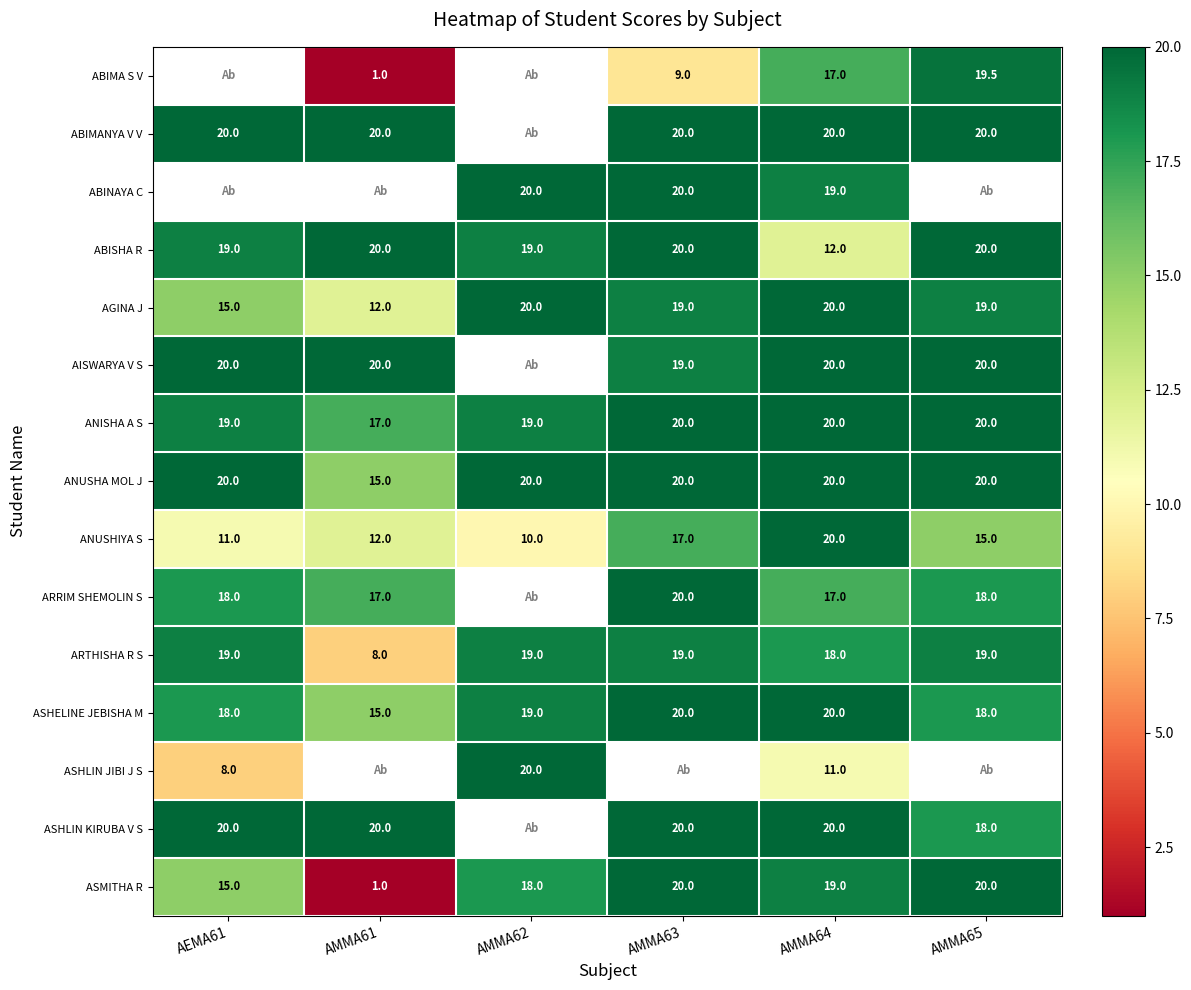

At which label does AGINA J first exceed 19?

AMMA62